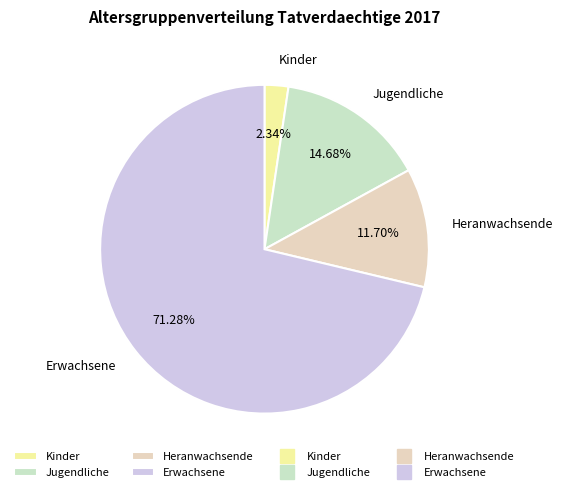

Is the sum of Erwachsene and Kinder greater than half?

Yes